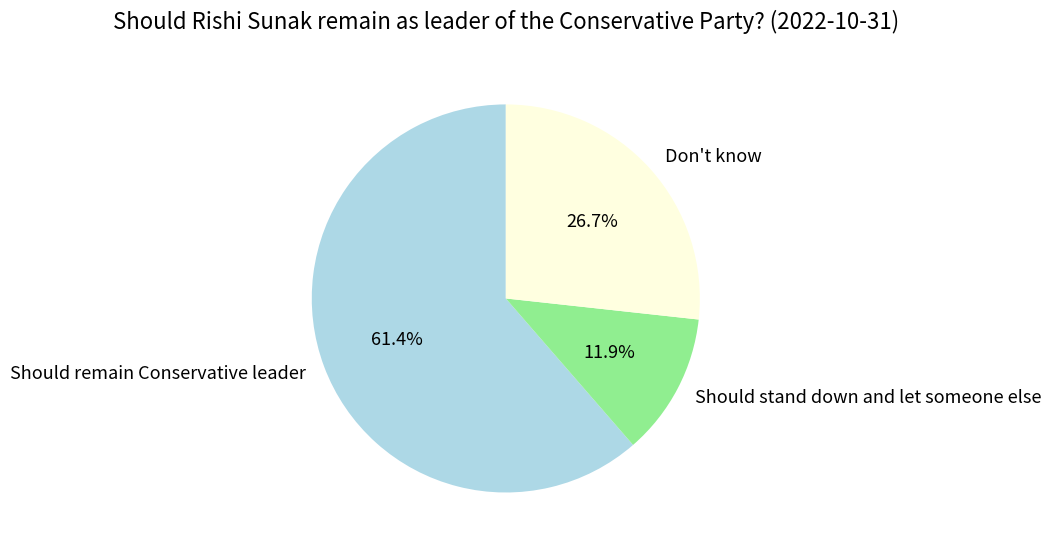

What is the largest slice in the pie chart?

Should remain Conservative leader